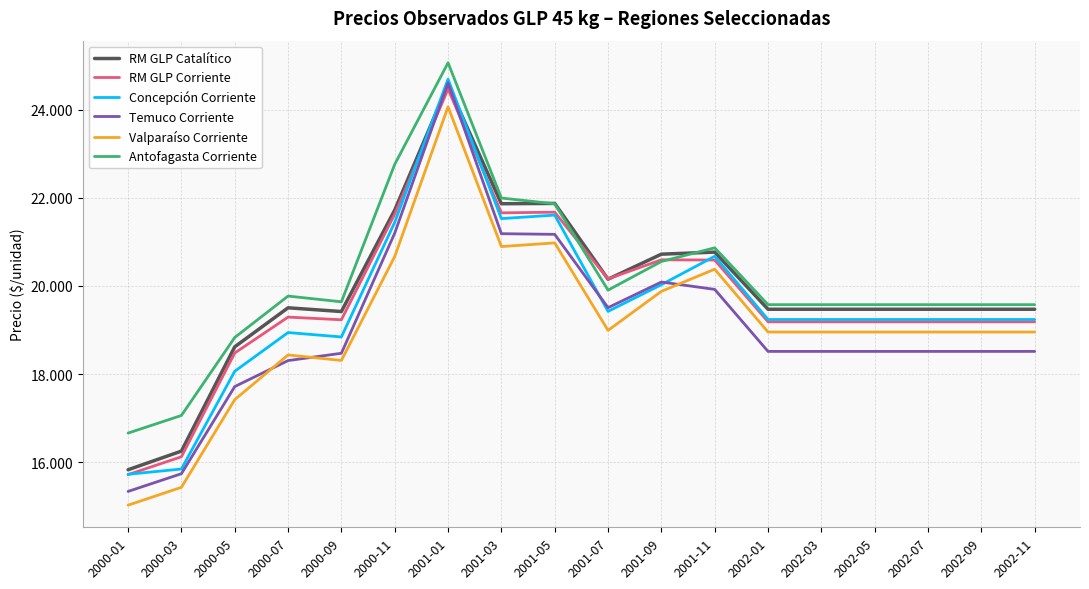

How many series are shown in this chart?

6